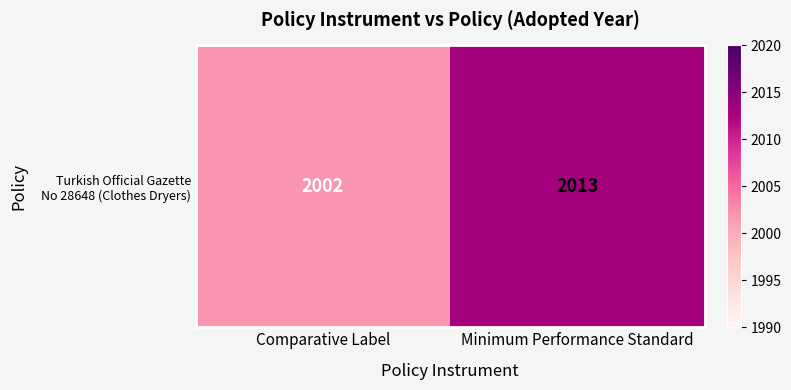

True or false: the data shows 2013 at Minimum Performance Standard.

True